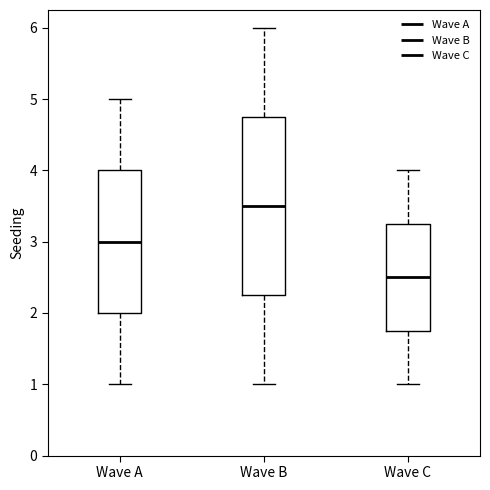

Reading left to right, read every box against the y-axis: the position of its median line, the range the box covers, and the ends of its whiskers. The values are not printed on the chart, so give them approximately, as read against the axis.

Wave A: median 3.0, box 2.0 to 4.0, whiskers 1.0 to 5.0
Wave B: median 3.5, box 2.3 to 4.8, whiskers 1.0 to 6.0
Wave C: median 2.5, box 1.8 to 3.3, whiskers 1.0 to 4.0